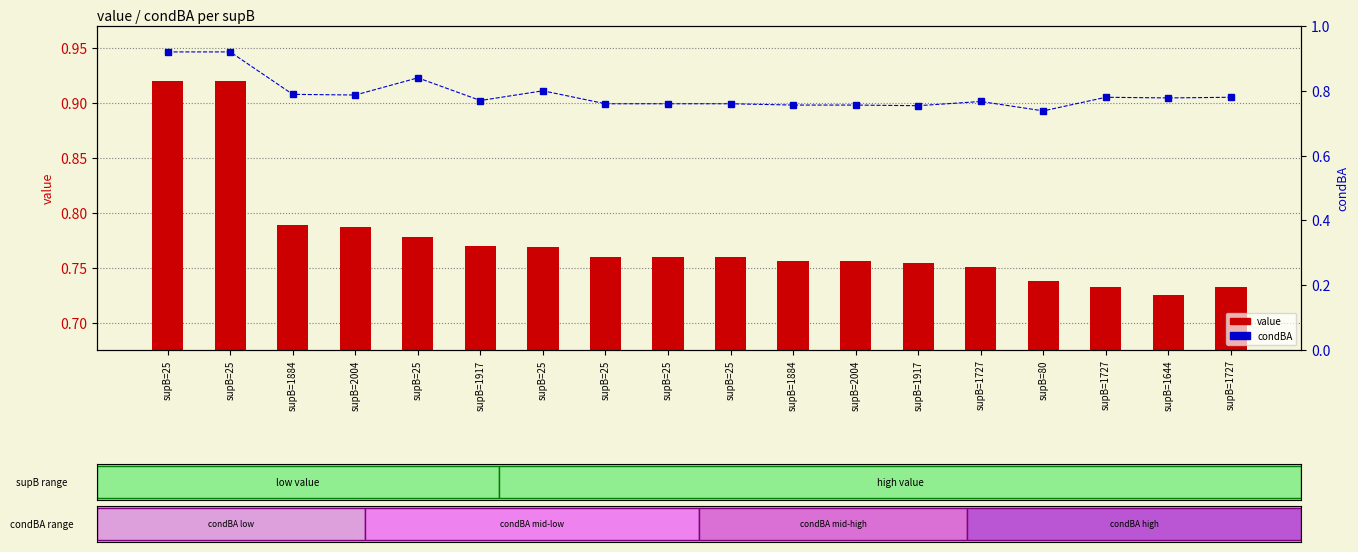

Which series has the largest total across all categories?

condBA